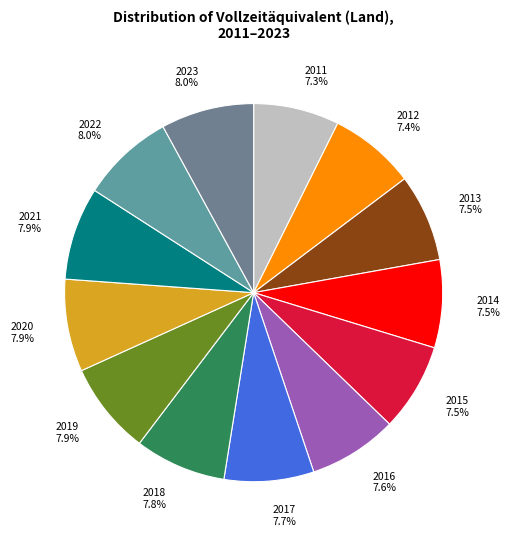

Is it true that 2012 is 7% of the pie?

True